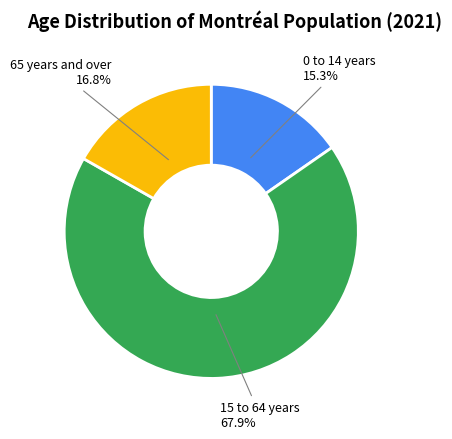

Is there a majority slice in this chart?

Yes